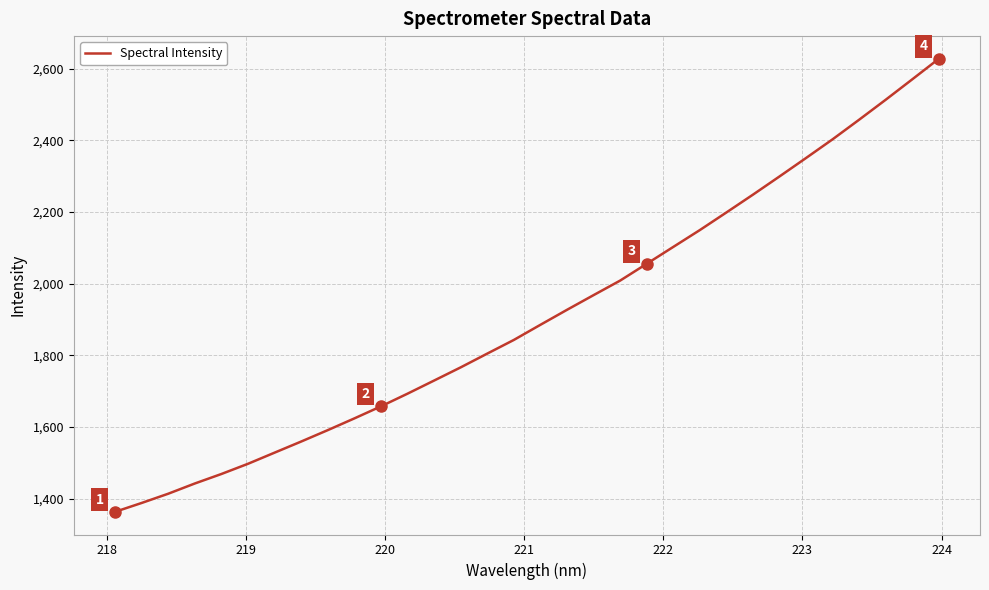

What is the maximum value shown in the chart?

2627.2